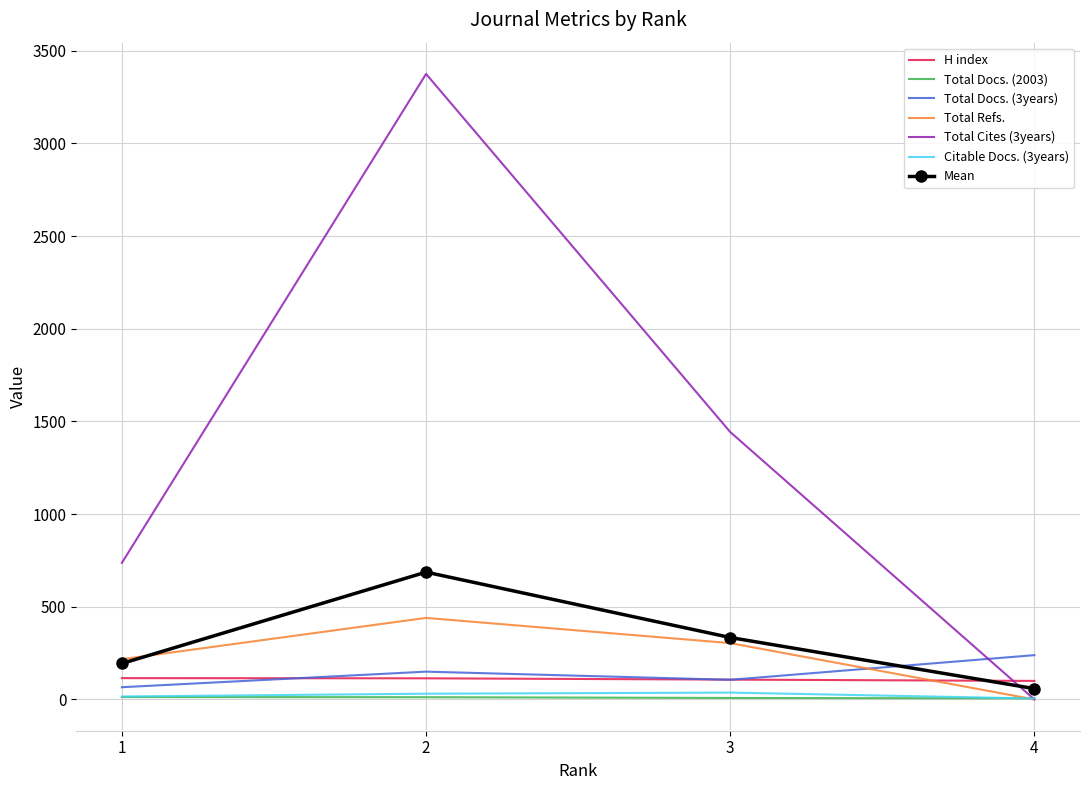

What is the maximum value shown in the chart?

3375.0